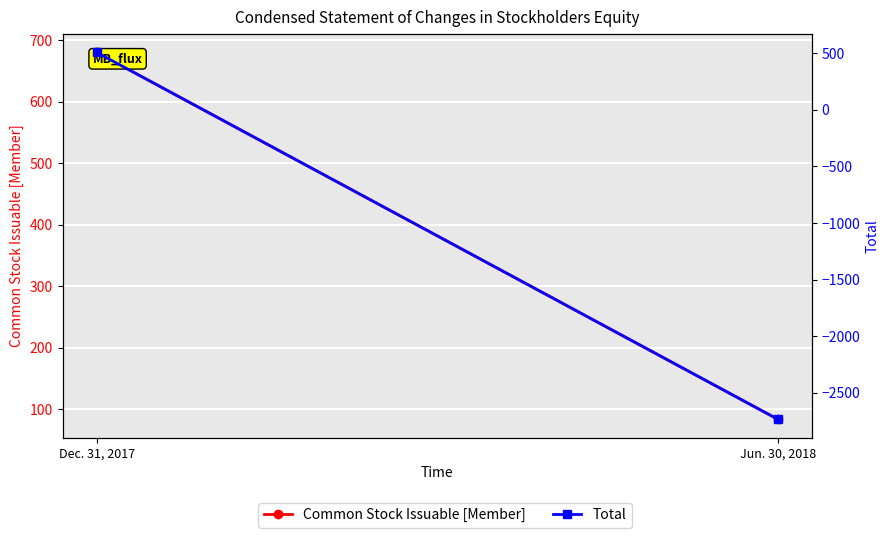

At which category does the chart reach its minimum across all series?

Jun. 30, 2018